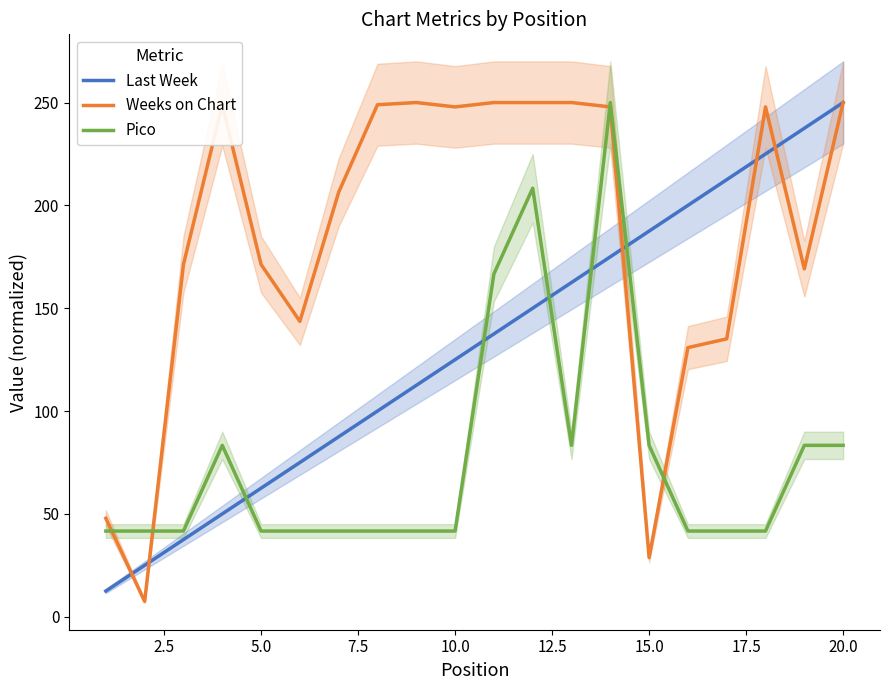

Which series has the largest range (max minus min)?

Weeks on Chart